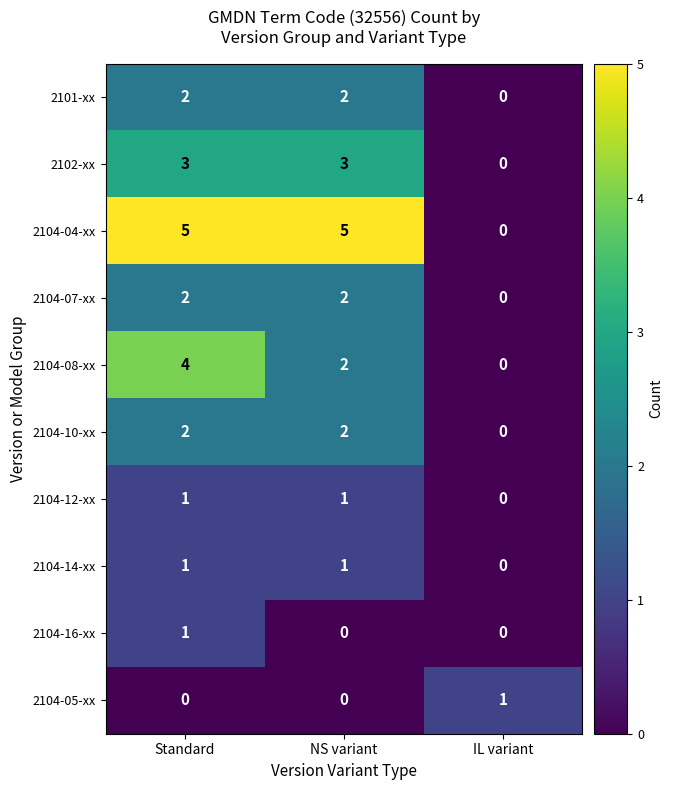

Reading left to right, what are all the values shown in this chart?

2101-xx: Standard=2	NS variant=2	IL variant=0
2102-xx: Standard=3	NS variant=3	IL variant=0
2104-04-xx: Standard=5	NS variant=5	IL variant=0
2104-07-xx: Standard=2	NS variant=2	IL variant=0
2104-08-xx: Standard=4	NS variant=2	IL variant=0
2104-10-xx: Standard=2	NS variant=2	IL variant=0
2104-12-xx: Standard=1	NS variant=1	IL variant=0
2104-14-xx: Standard=1	NS variant=1	IL variant=0
2104-16-xx: Standard=1	NS variant=0	IL variant=0
2104-05-xx: Standard=0	NS variant=0	IL variant=1